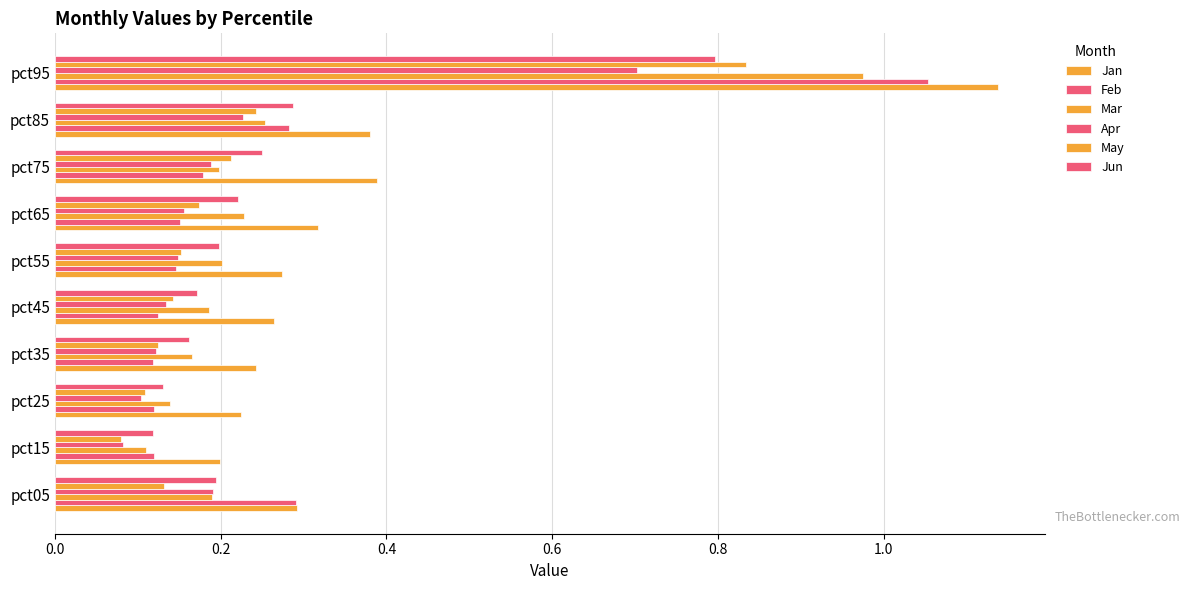

Count the number of data series in this chart.

6